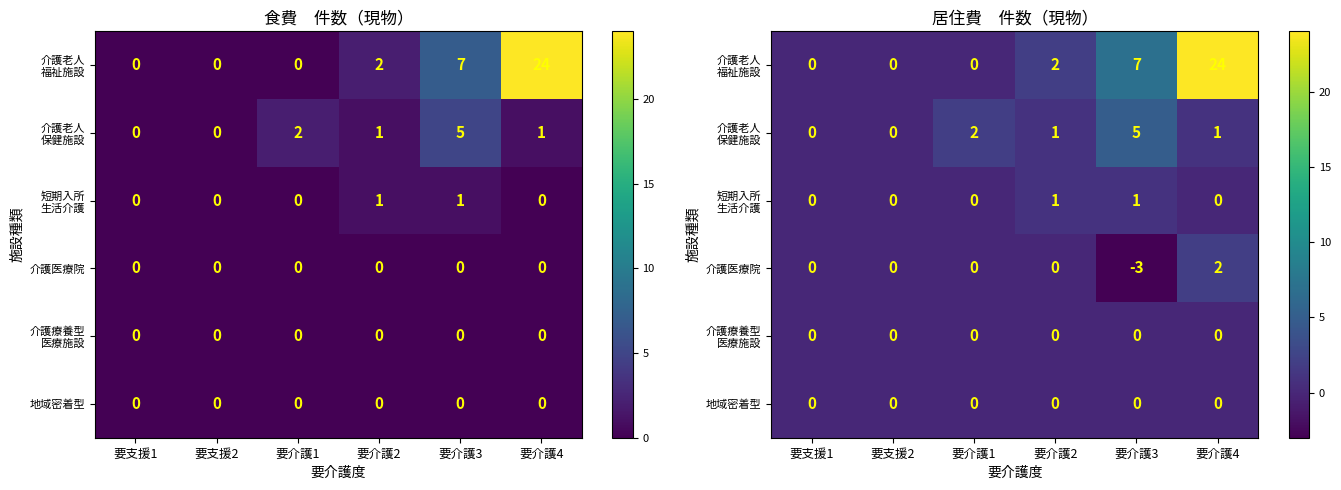

At which label does 介護老人 福祉施設 first exceed 2?

要介護3